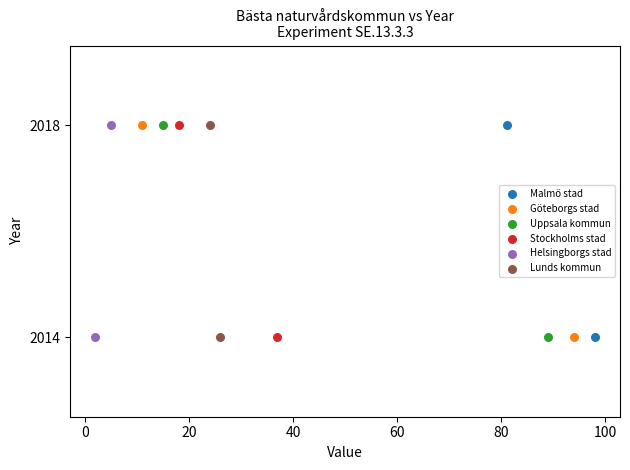

What are all the series names shown in the legend?

Malmö stad, Göteborgs stad, Uppsala kommun, Stockholms stad, Helsingborgs stad, Lunds kommun